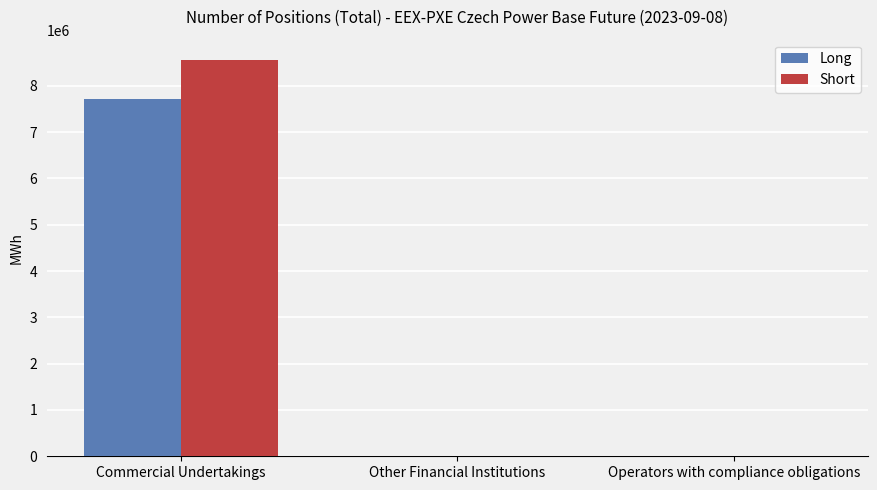

Is it true that Long equals 4758173 at Other Financial Institutions?

False